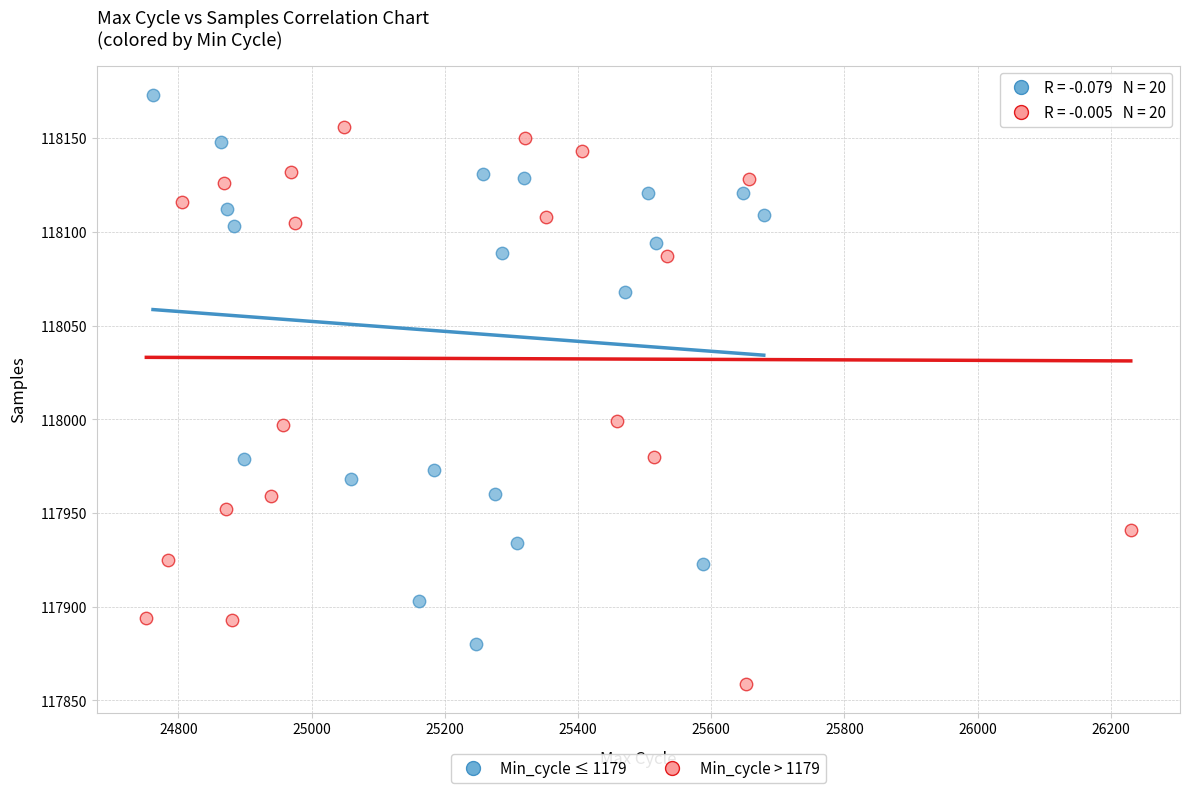

Which series reaches the maximum Y coordinate?

Min_cycle ≤ 1179